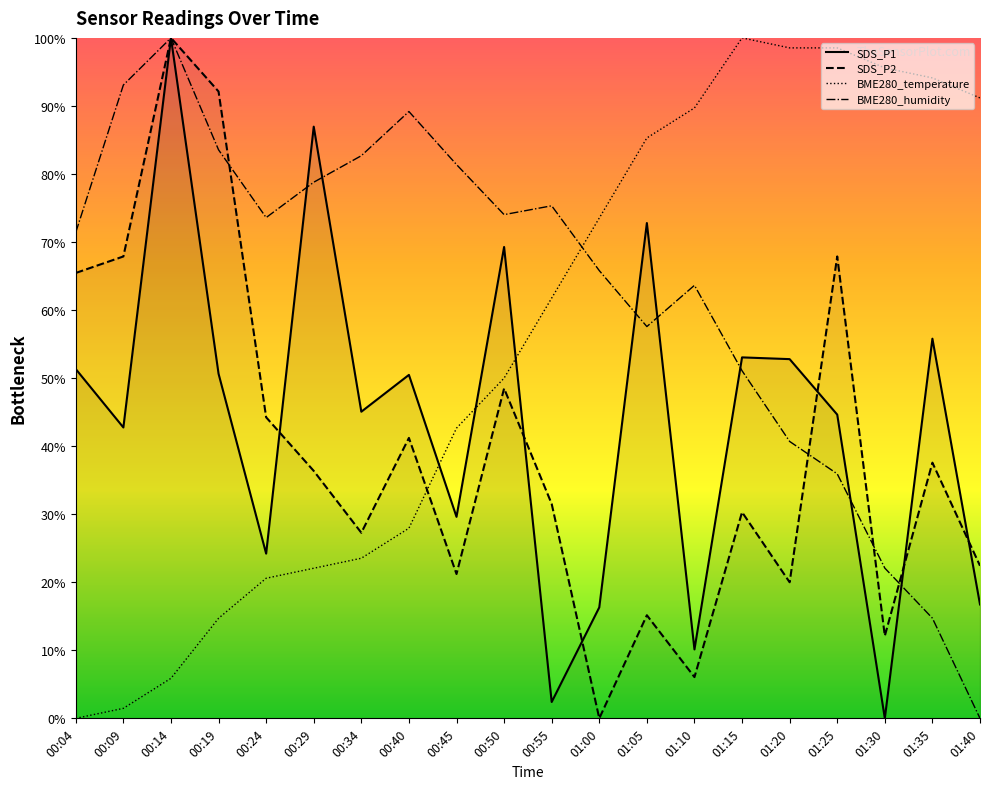

Where is SDS_P2 nearest to the value 50?

00:50